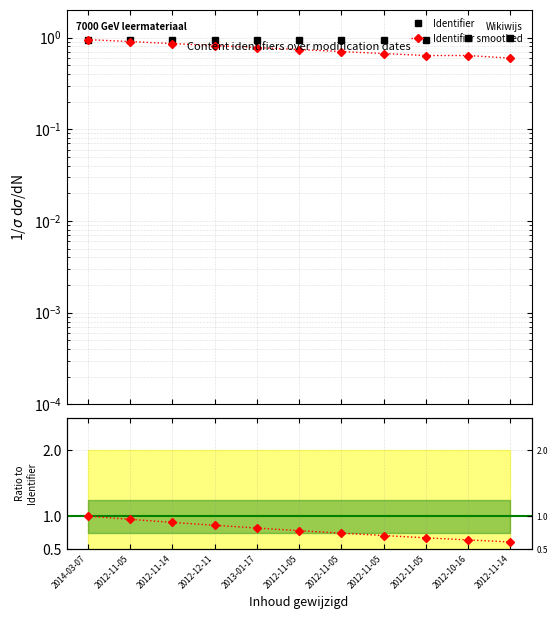

How many categories are shown in the chart?

11